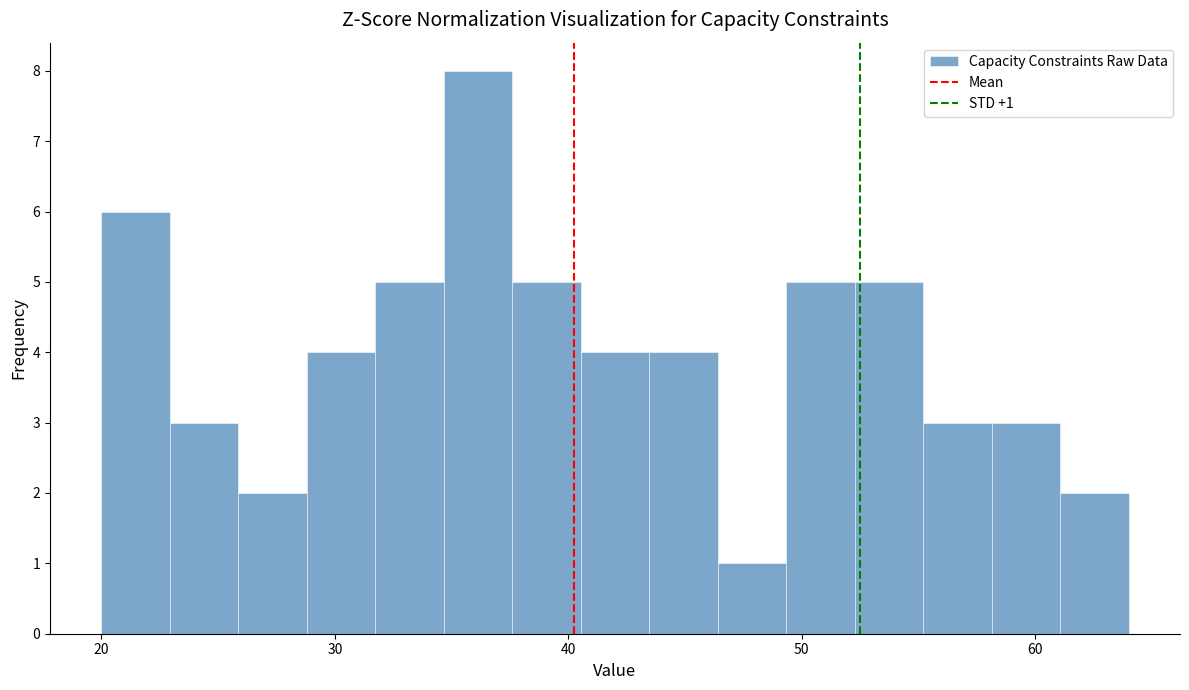

Around what value on the x-axis is the tallest bar? Give the approximate position of its centre, as read against the axis.

36